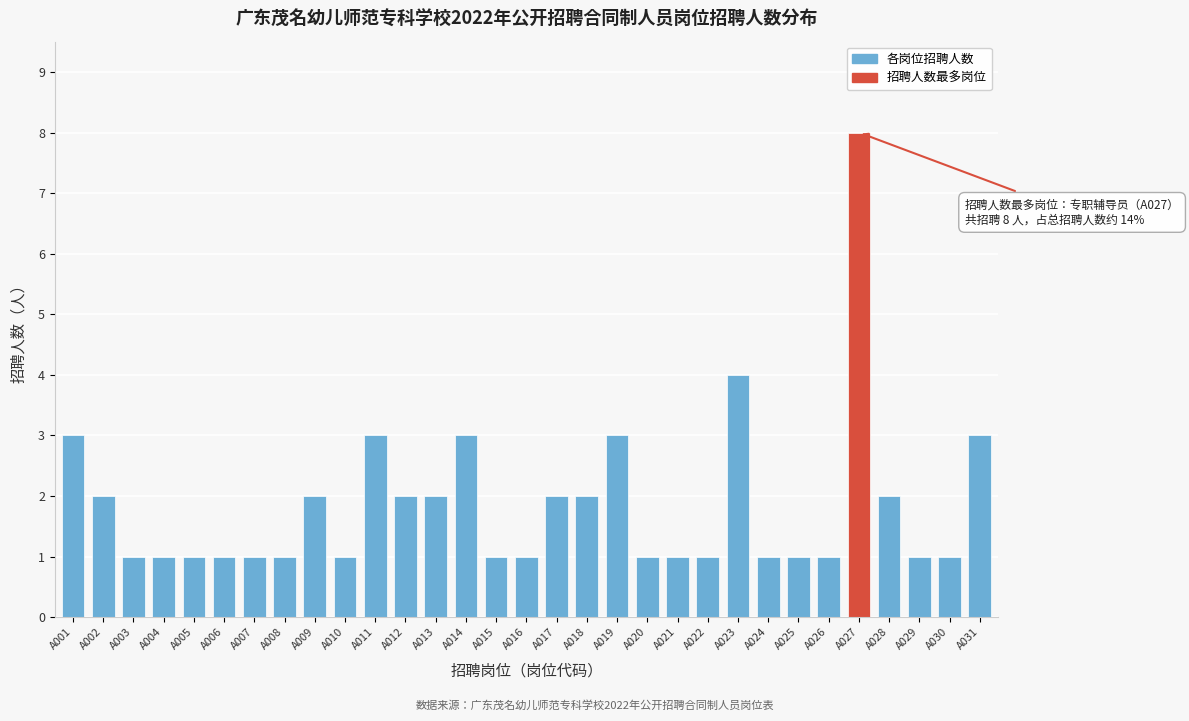

What is the sum of all values?

58